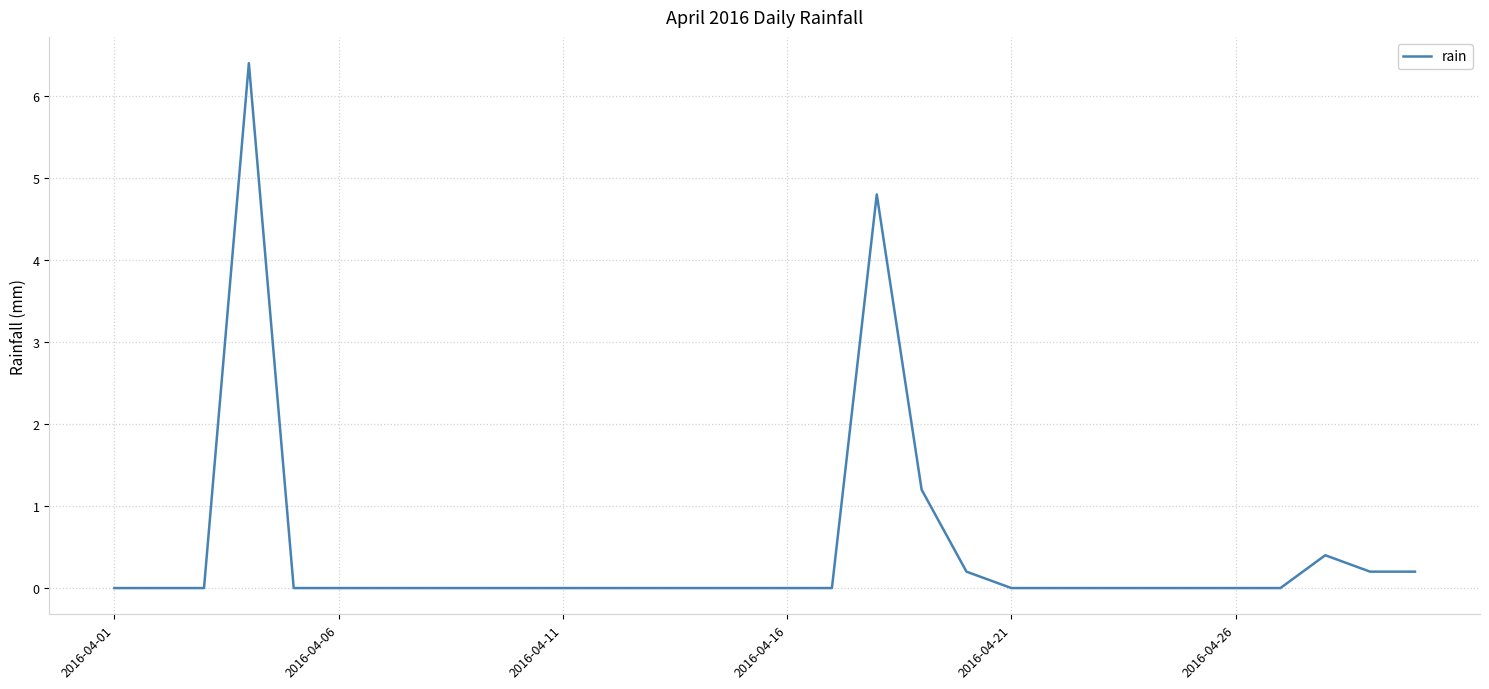

How many distinct data groups are displayed?

1